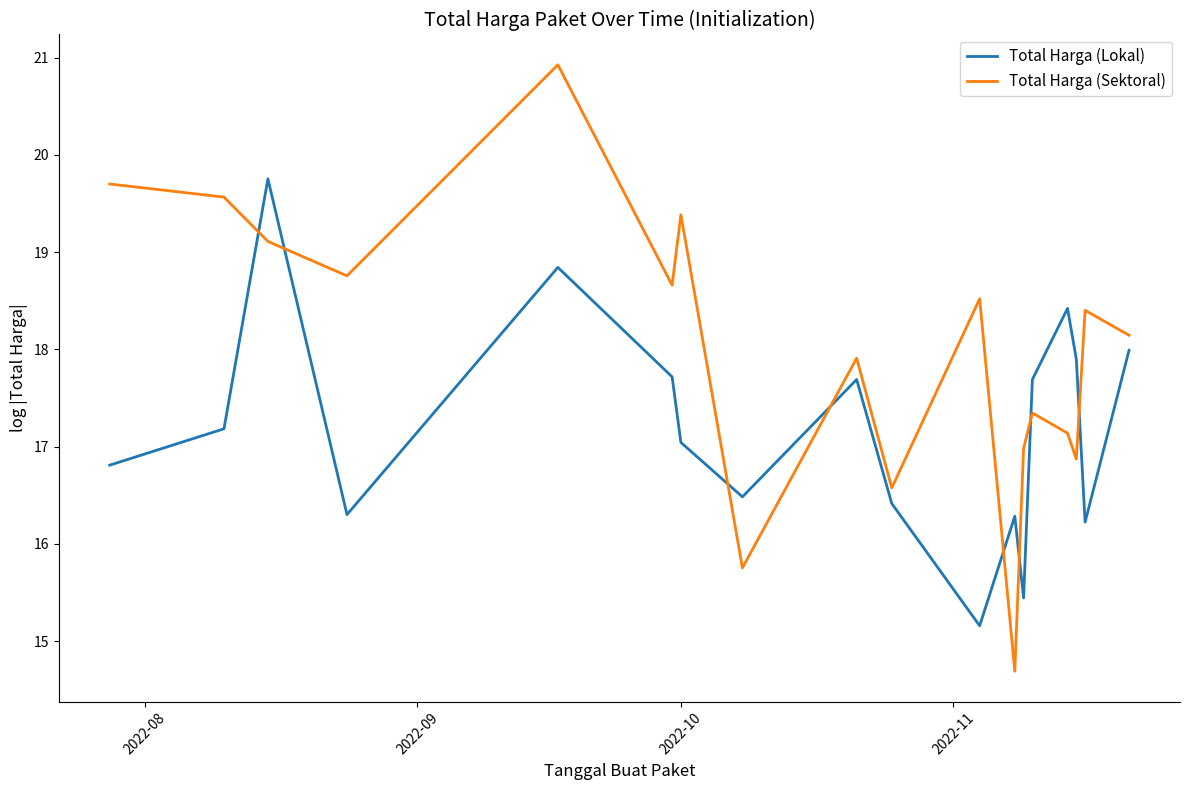

Which series has the largest range (max minus min)?

Total Harga (Sektoral)